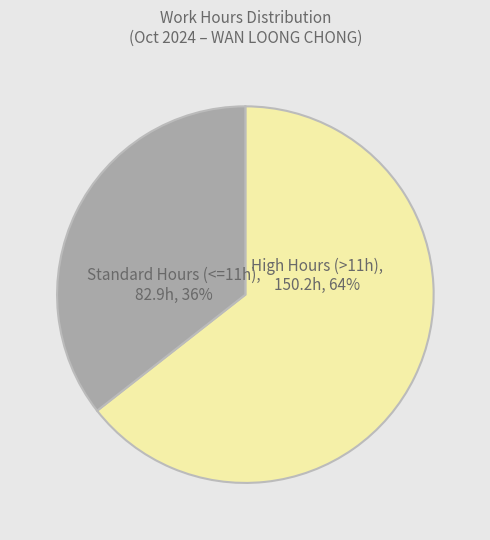

What is the ratio of the value at Standard Hours (<=11h), 82.9h, 36% to the value at High Hours (>11h), 150.2h, 64%?

0.6